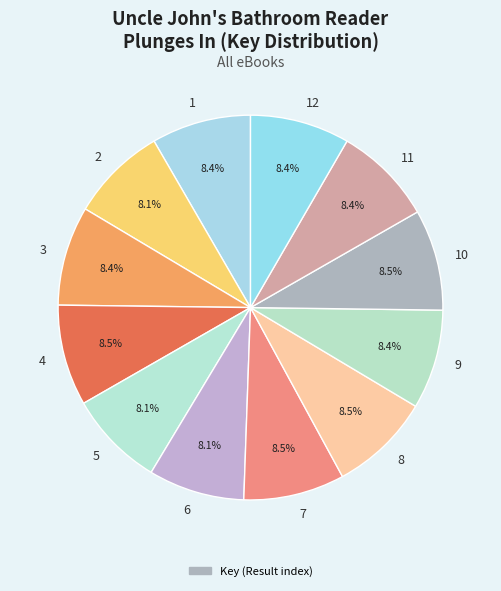

Is there a majority slice in this chart?

No